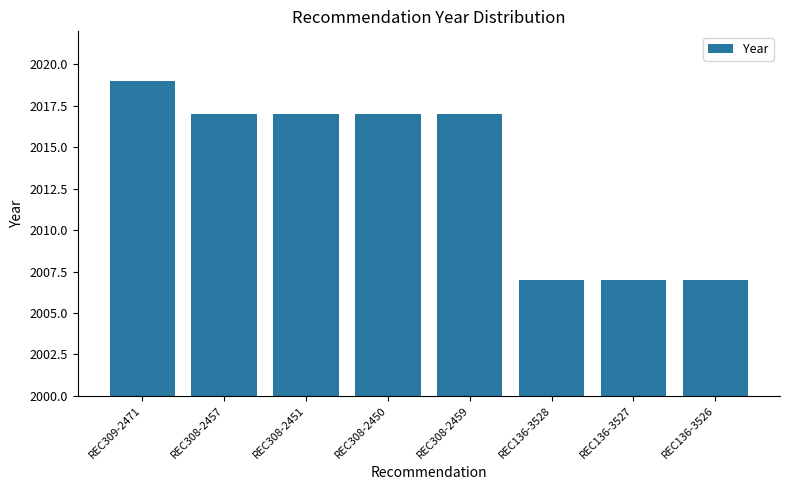

True or false: the data shows 2936 at REC308-2459.

False